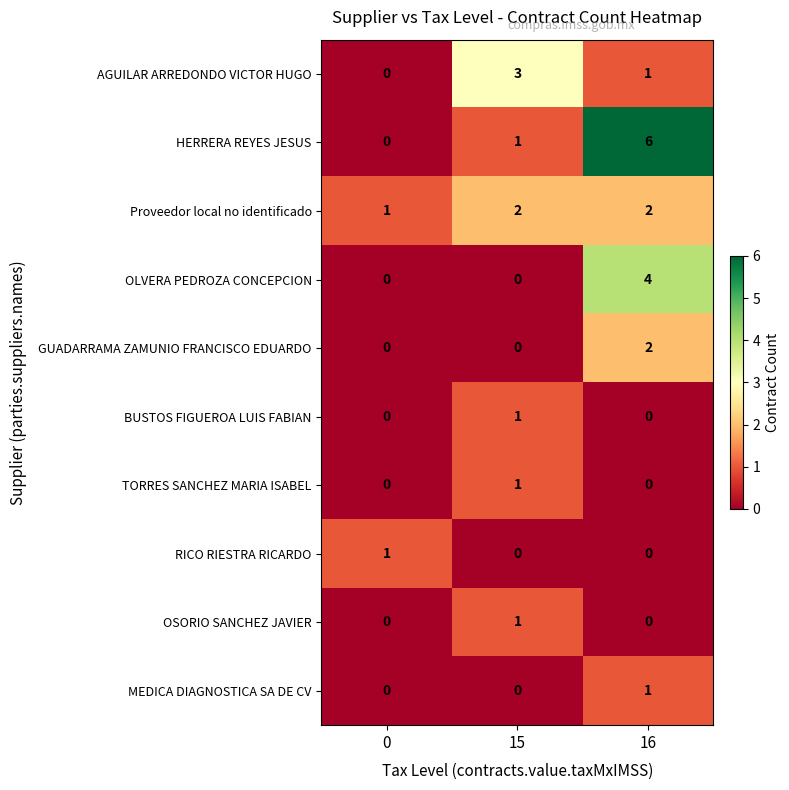

Reading right to left, what are all the values shown in this chart?

AGUILAR ARREDONDO VICTOR HUGO: 1	3	0
HERRERA REYES JESUS: 6	1	0
Proveedor local no identificado: 2	2	1
OLVERA PEDROZA CONCEPCION: 4	0	0
GUADARRAMA ZAMUNIO FRANCISCO EDUARDO: 2	0	0
BUSTOS FIGUEROA LUIS FABIAN: 0	1	0
TORRES SANCHEZ MARIA ISABEL: 0	1	0
RICO RIESTRA RICARDO: 0	0	1
OSORIO SANCHEZ JAVIER: 0	1	0
MEDICA DIAGNOSTICA SA DE CV: 1	0	0